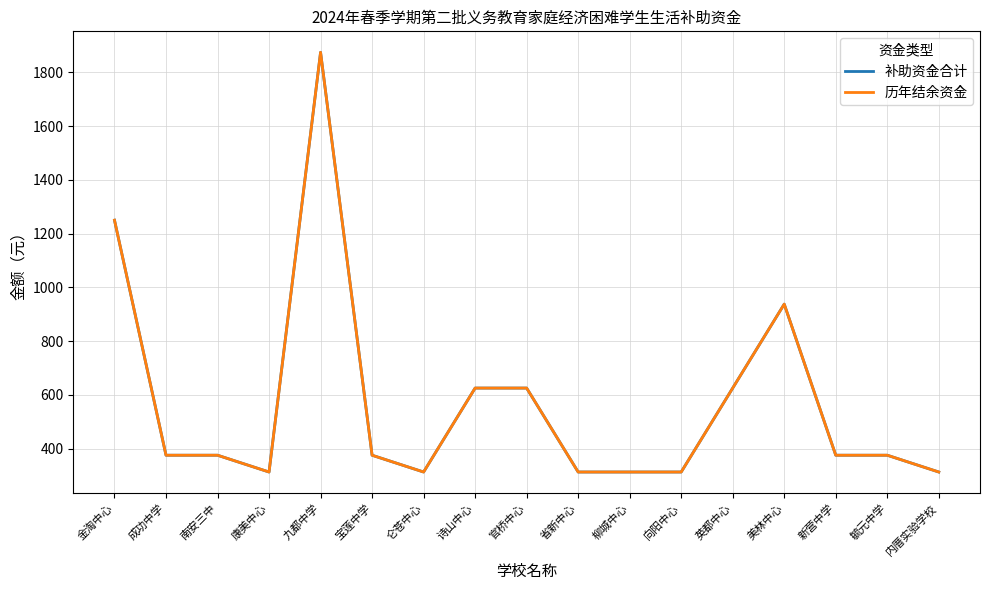

Which category has the highest value across all series?

九都中学